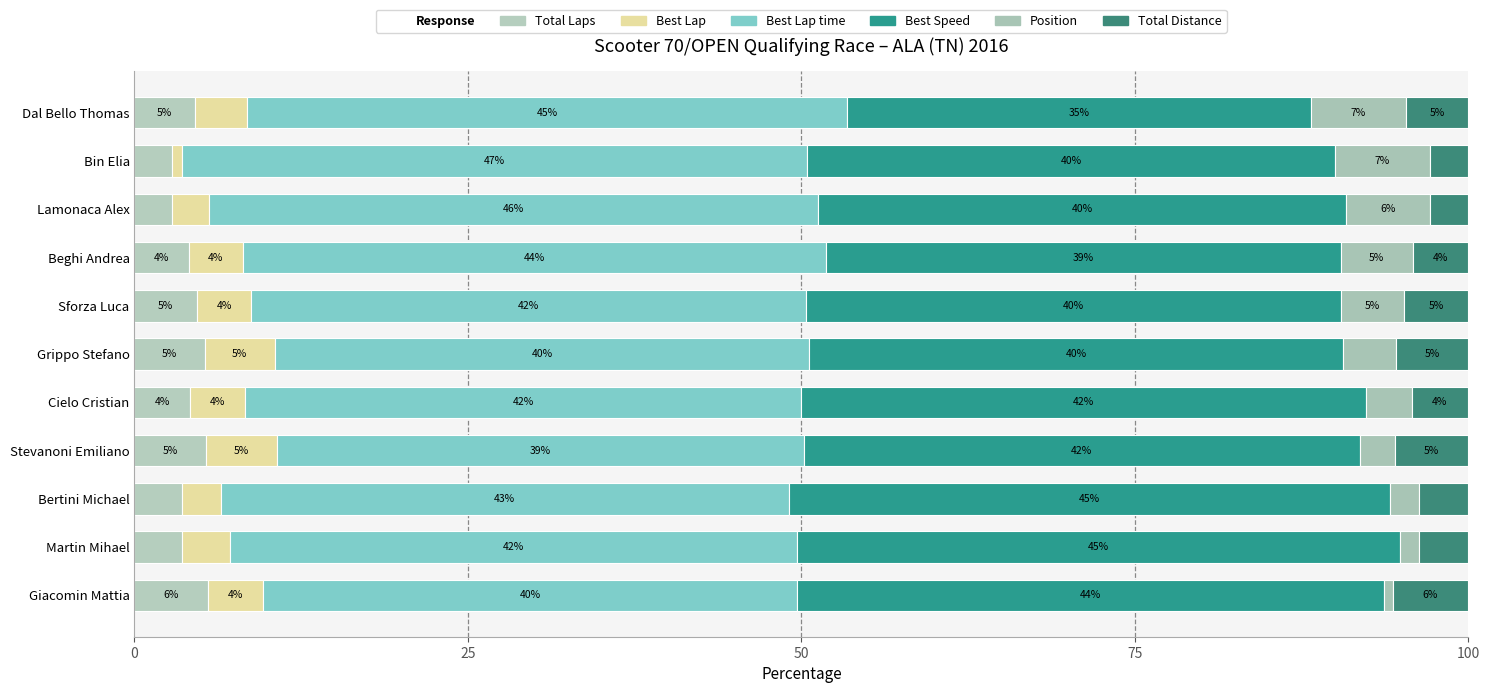

Reading right to left, transcribe all the data shown in this chart.

Total Laps: 4.5	2.8	2.8	4.1	4.7	5.3	4.1	5.3	3.6	3.6	5.5
Best Lap: 3.9	0.7	2.8	4.1	4.0	5.3	4.1	5.3	2.9	3.6	4.1
Best Lap time: 45.0	46.9	45.7	43.7	41.6	40.0	41.7	39.5	42.6	42.5	40.0
Best Speed: 34.8	39.6	39.6	38.6	40.2	40.1	42.3	41.7	45.1	45.2	44.0
Position: 7.1	7.1	6.3	5.4	4.7	3.9	3.5	2.7	2.2	1.4	0.7
Total Distance: 4.7	2.9	2.9	4.2	4.8	5.4	4.3	5.5	3.7	3.7	5.7